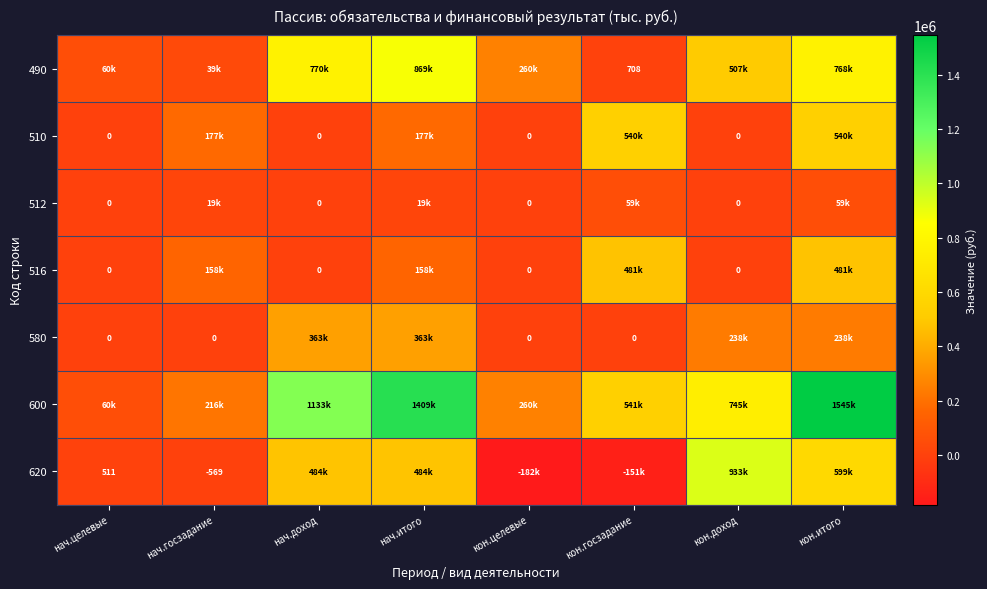

At which category is the sum across all series the highest?

кон.итого